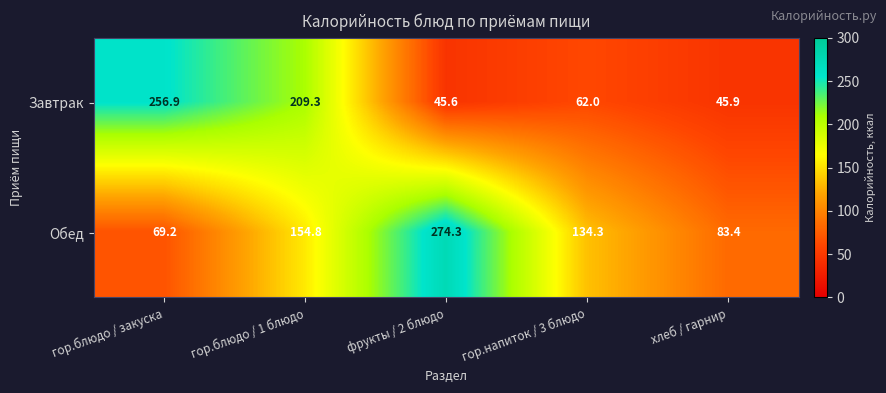

What is the difference between the highest and lowest values at фрукты / 2 блюдо?

228.7